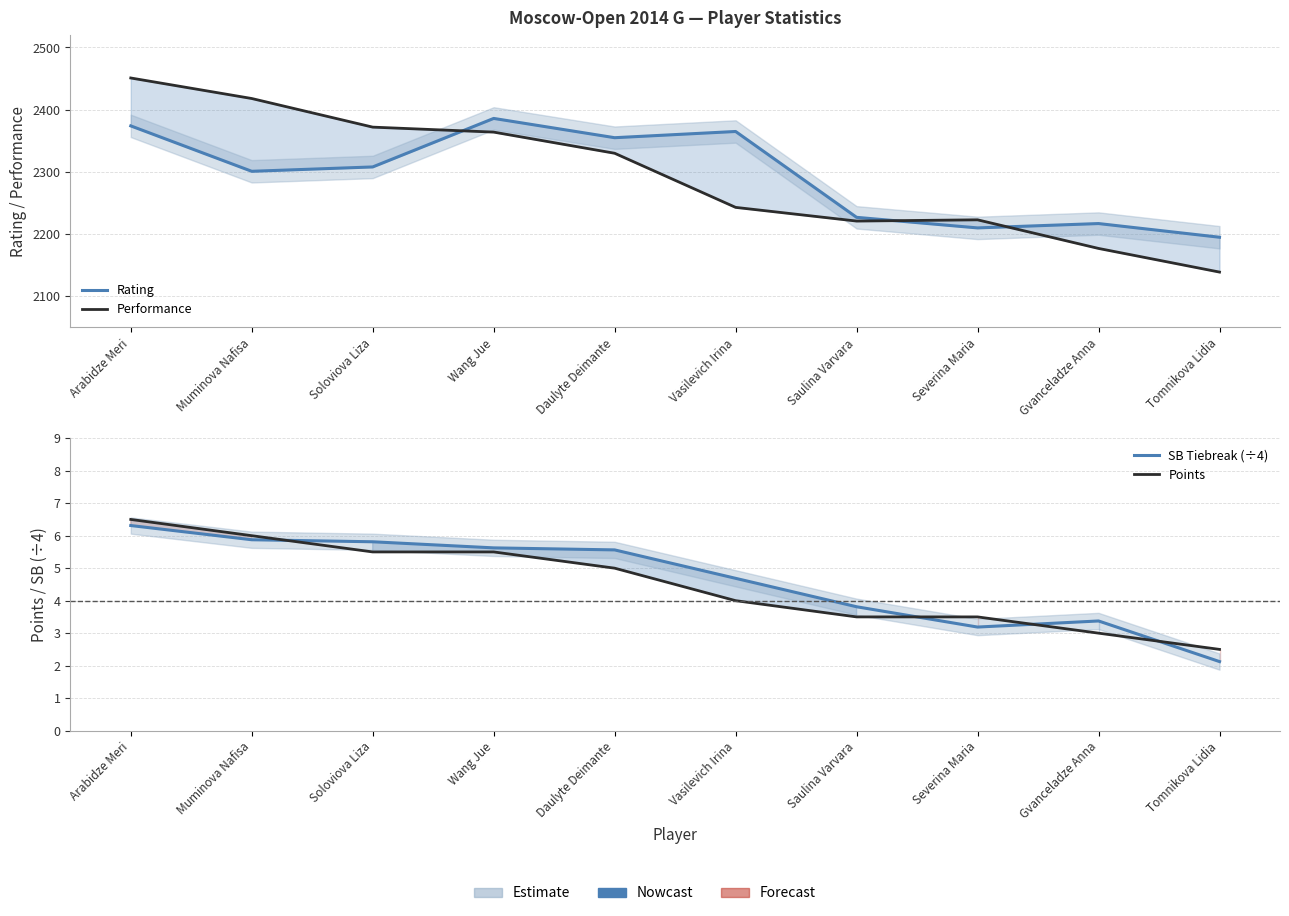

Where do SB Tiebreak (÷4) and Points first cross each other?

Muminova Nafisa and Soloviova Liza